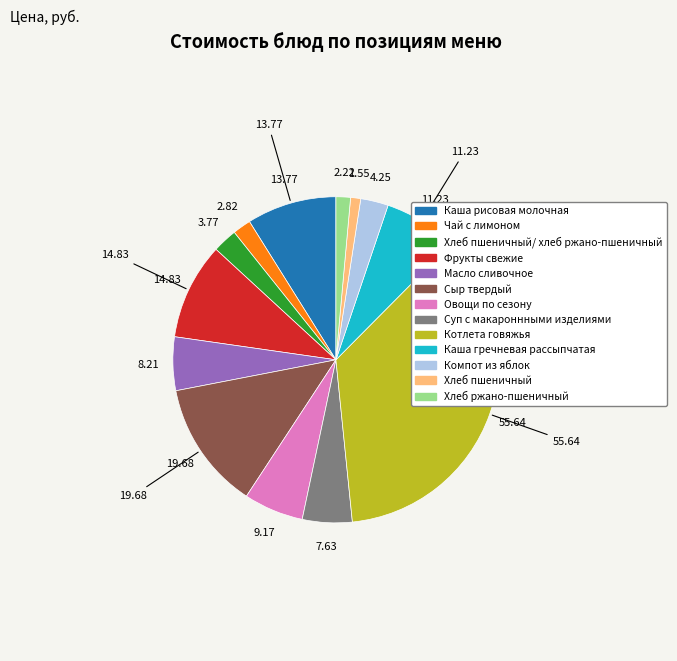

Is there any slice that represents more than half of the pie?

No